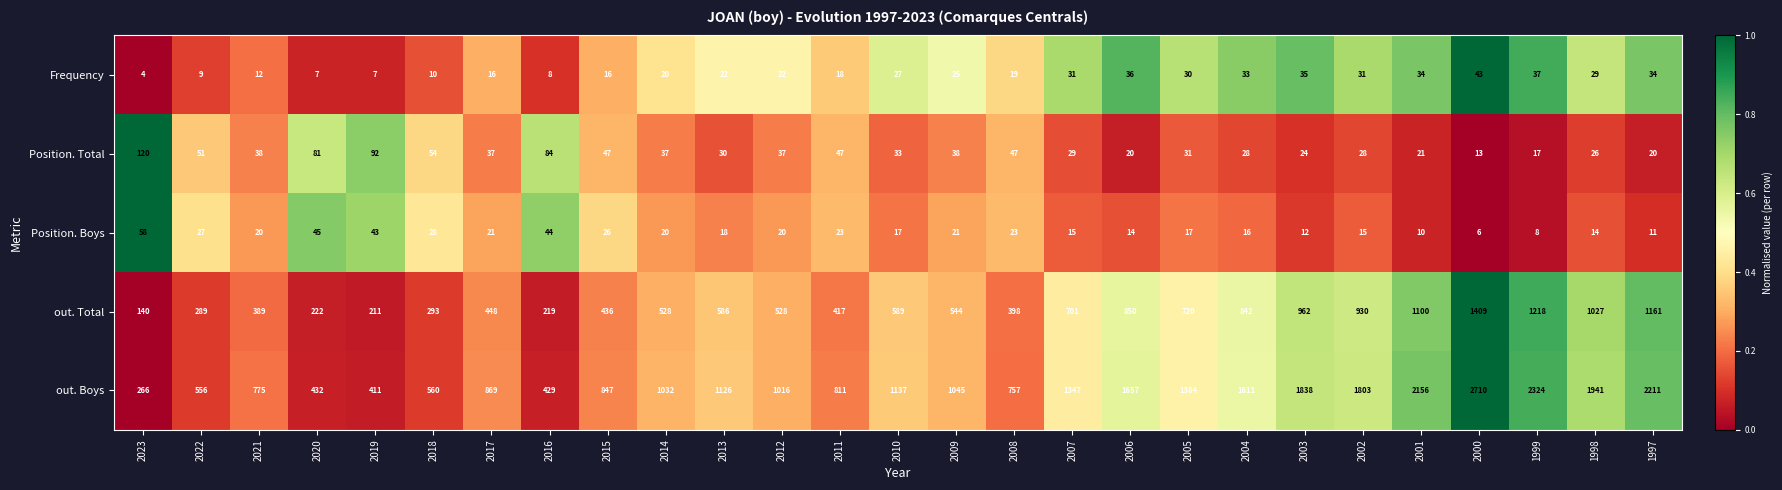

Is it true that Position. Boys equals 16 at 2004?

True